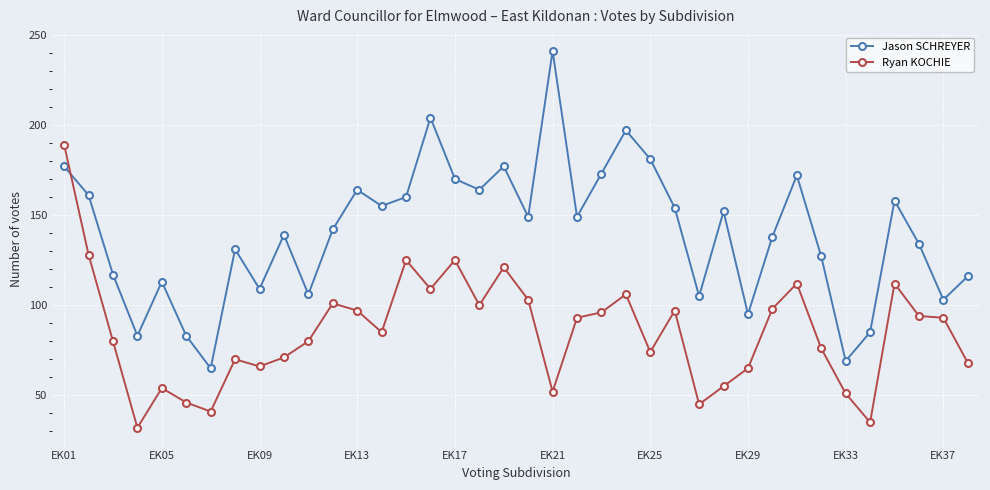

True or false: Ryan KOCHIE has more than 1 interior local peaks.

True